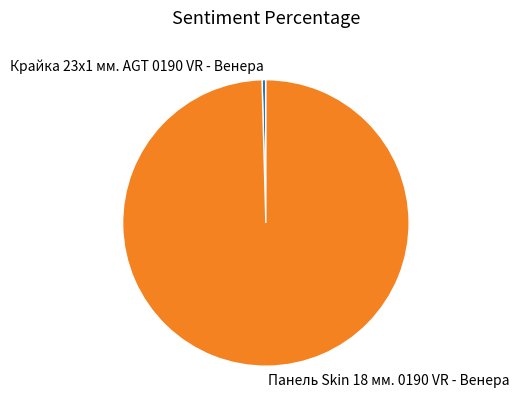

Approximately how many times larger is the value at Панель Skin 18 мм. 0190 VR - Венера compared to Крайка 23x1 мм. AGT 0190 VR - Венера?

232.0